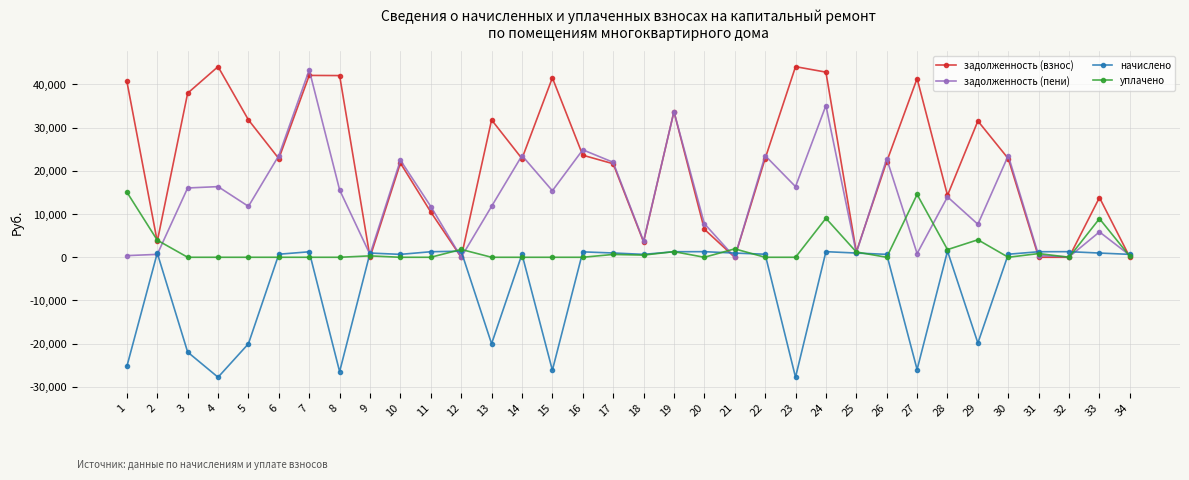

What is the maximum value for задолженность (пени)?

43346.8